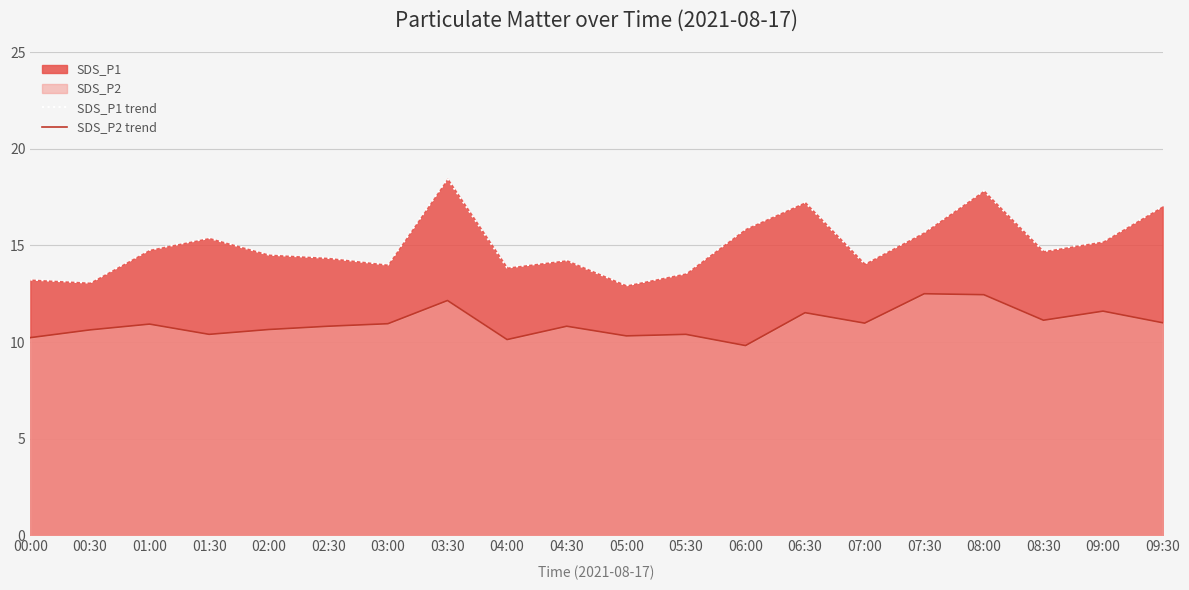

True or false: SDS_P2 trend has more than 1 interior local peaks.

True